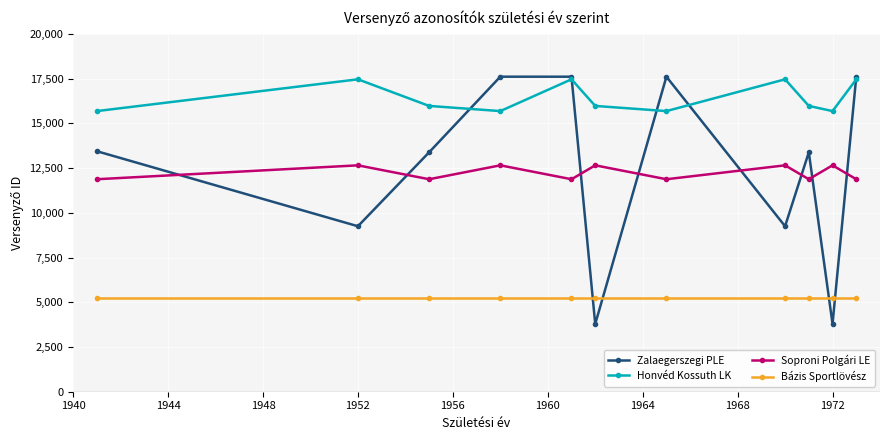

What is the value of the Soproni Polgári LE point at the 9th from the left?

11875